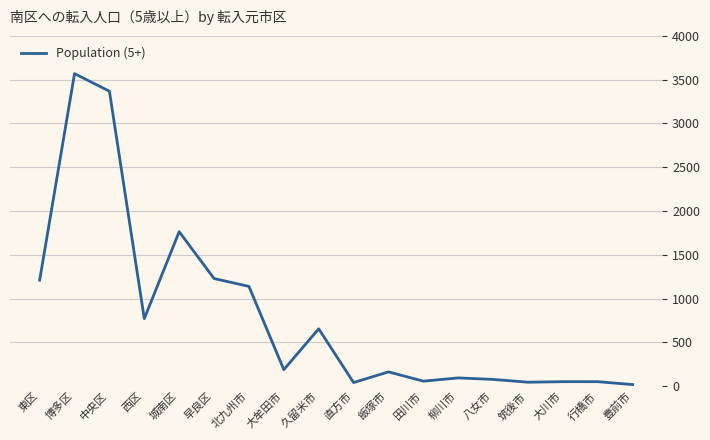

The value at 筑後市 is 45. True or false?

True